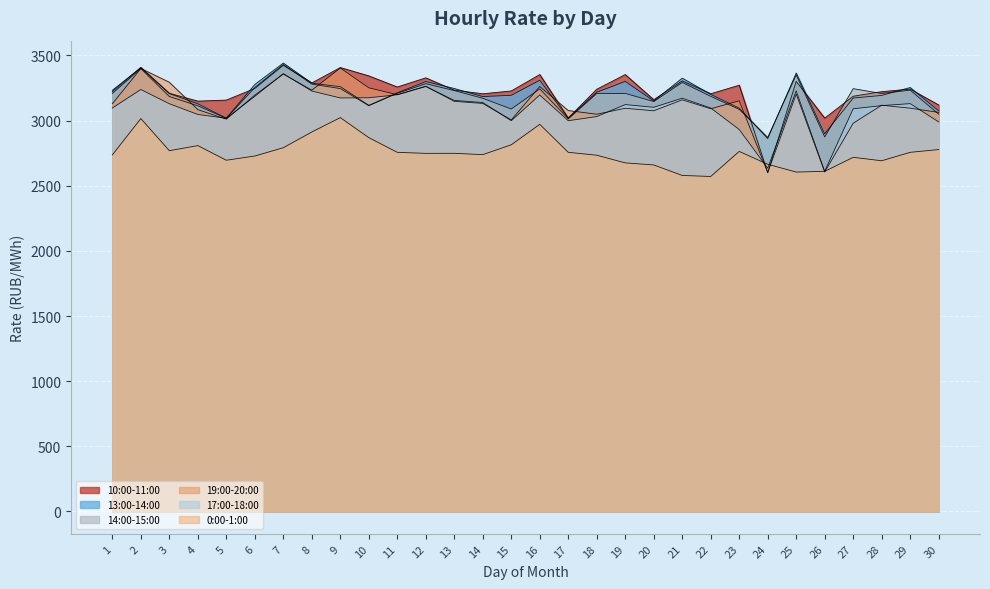

What is the greatest value displayed?

3441.7